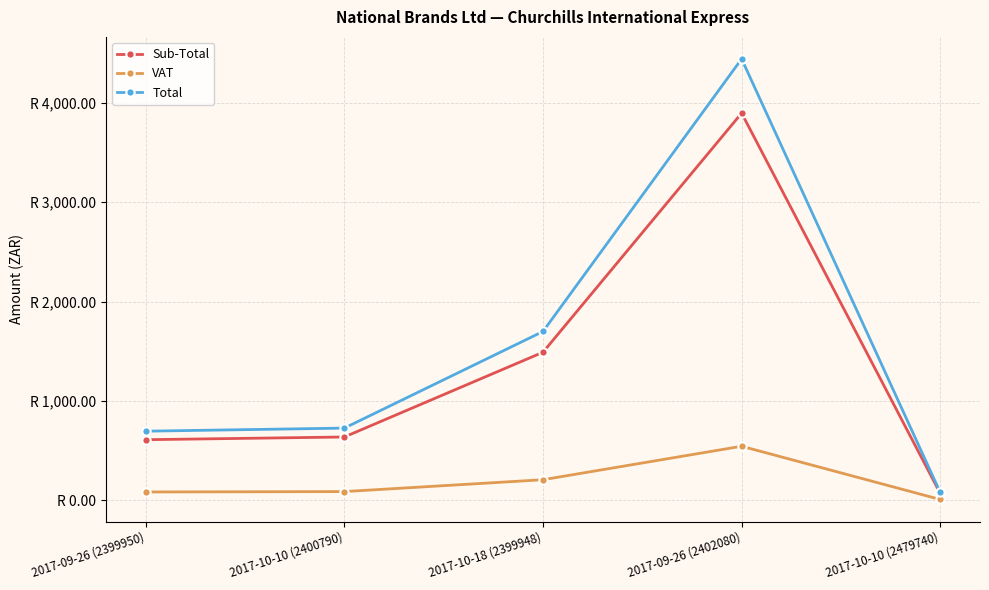

True or false: VAT and Sub-Total intersect in this chart.

False